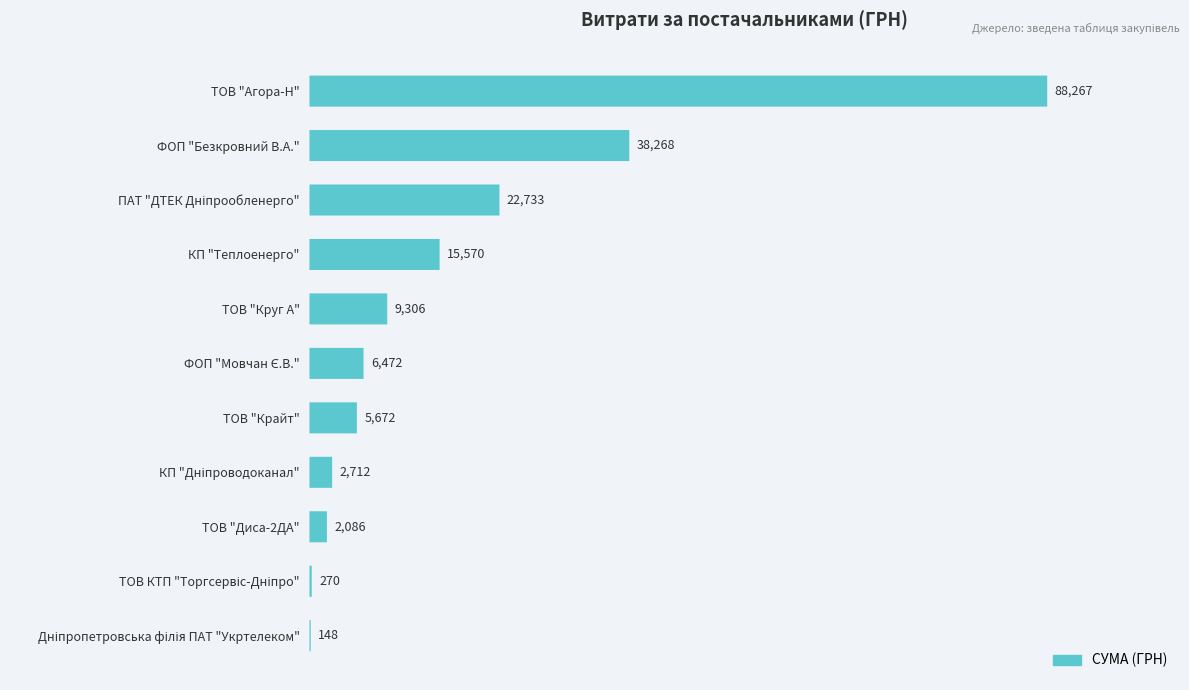

Reading right to left, transcribe all the data shown in this chart.

148.0	270.0	2085.7	2712.0	5671.6	6472.4	9306.2	15570.0	22733.0	38267.6	88267.4